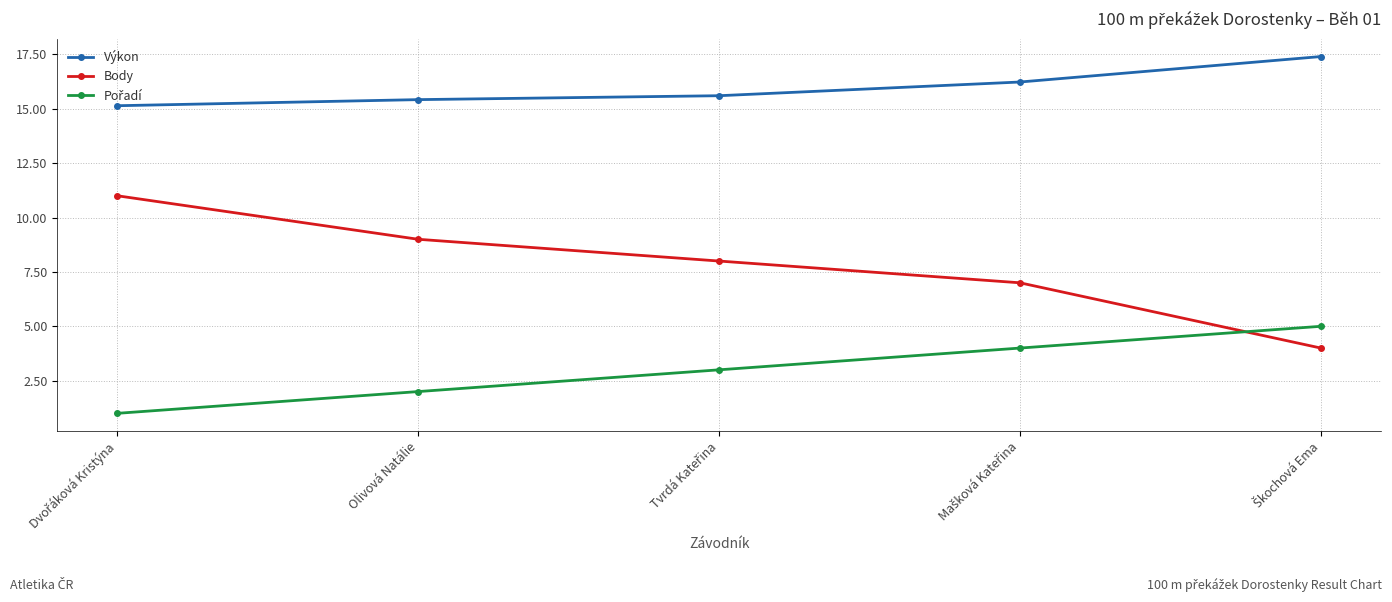

What is the difference between the second highest and minimum values in the Výkon series?

1.1